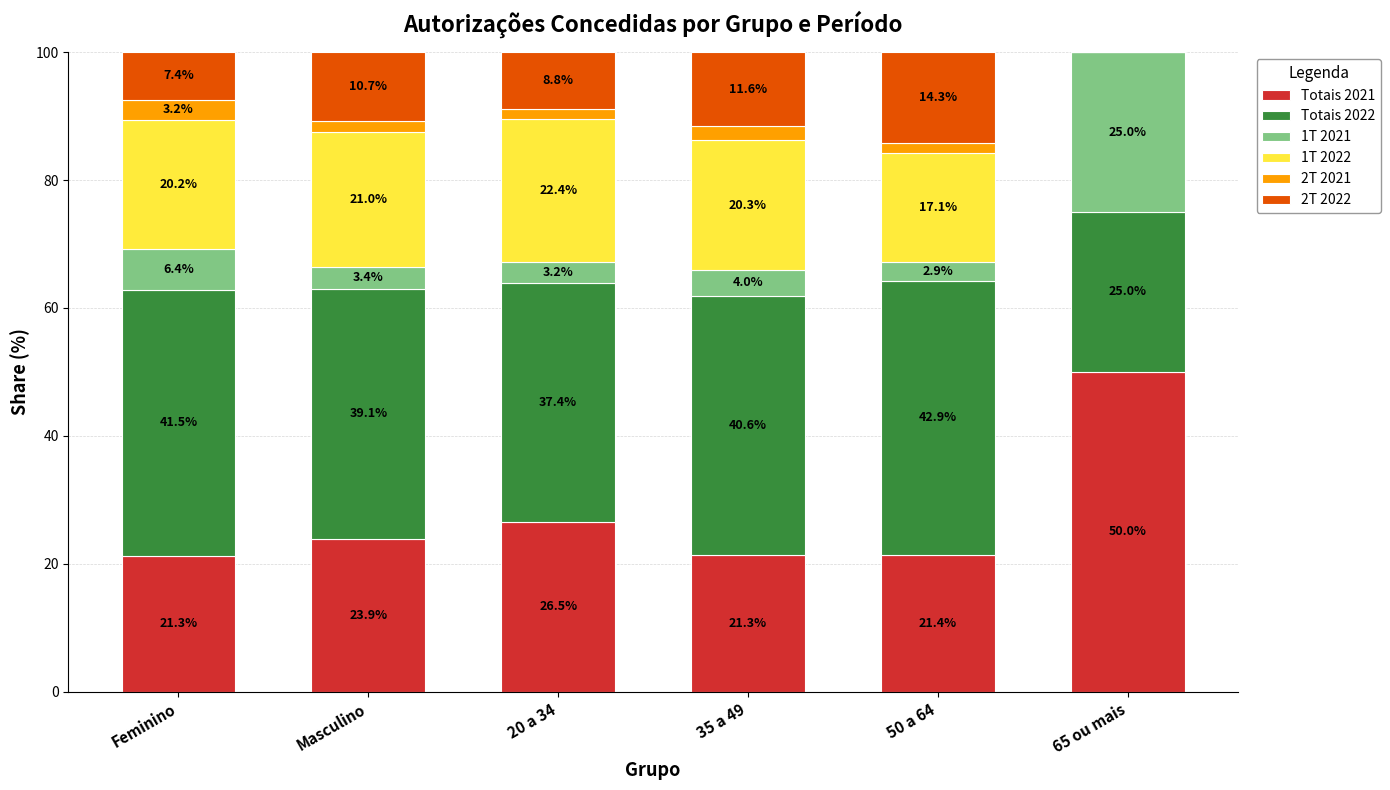

Which category has the highest value in the Totais 2021 series?

65 ou mais